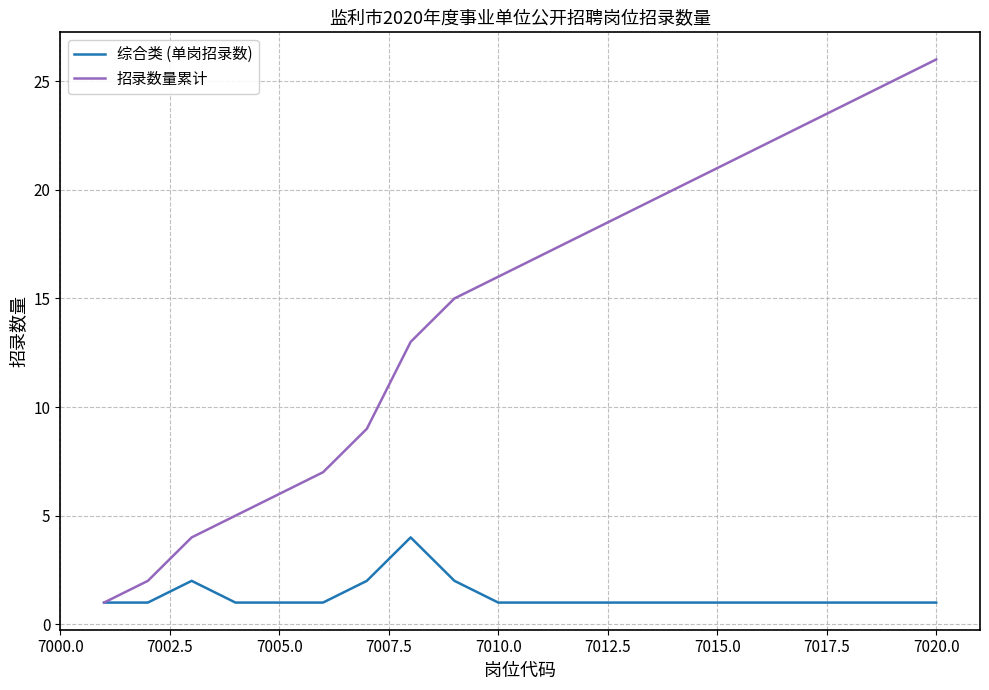

In 综合类 (单岗招录数), how many points are higher than both neighbors (excluding endpoints)?

2